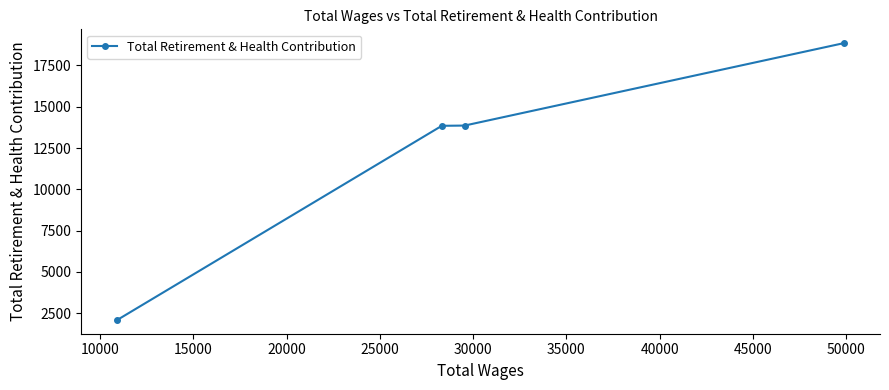

What is the difference between the second highest and second lowest values?

14